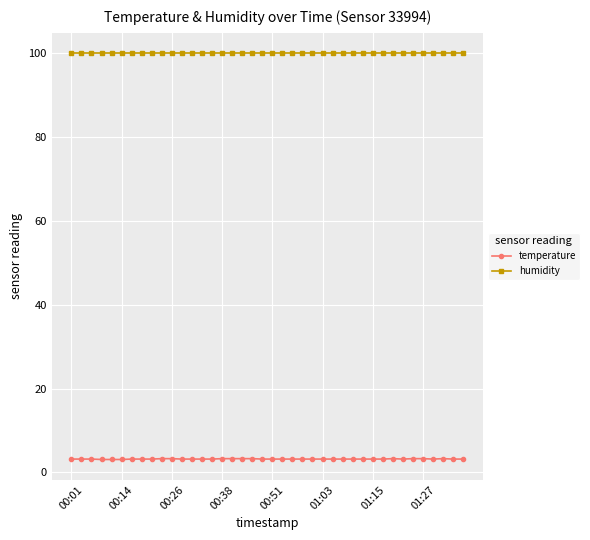

What is the value of the temperature point at the 36th from the left?

3.3